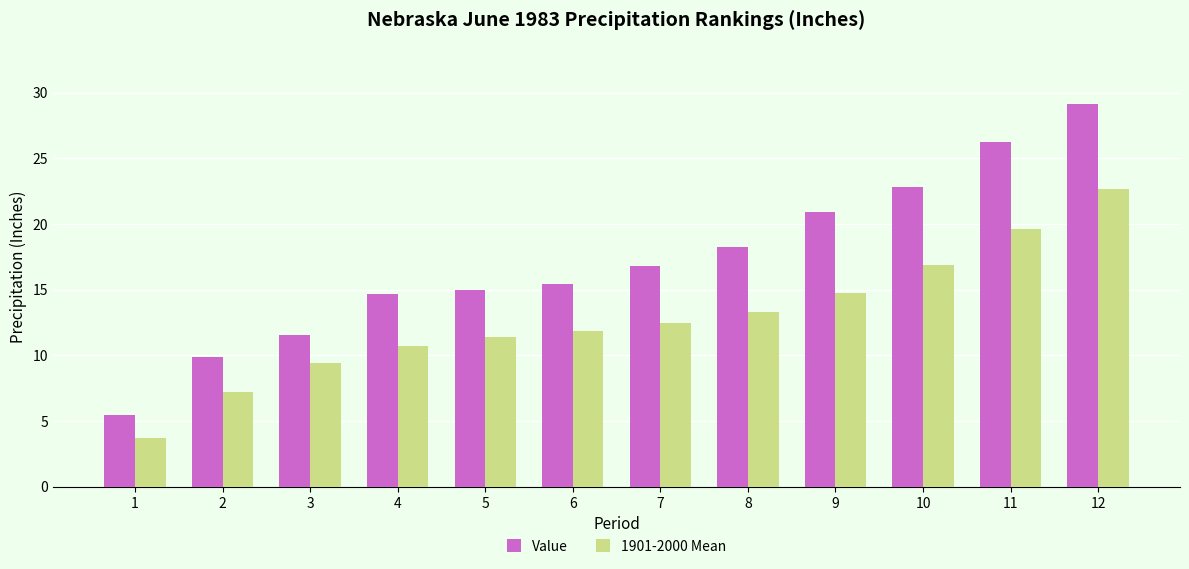

How many values in the Value series exceed 16?

6